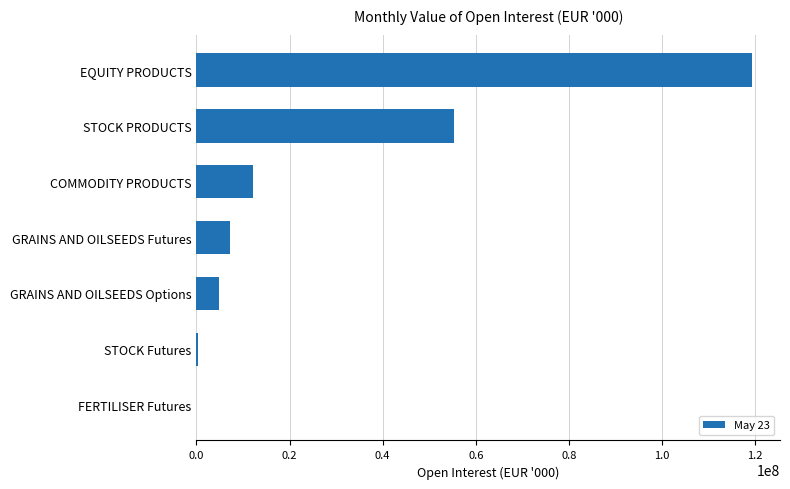

Where is the data nearest to the value 59693052?

STOCK PRODUCTS